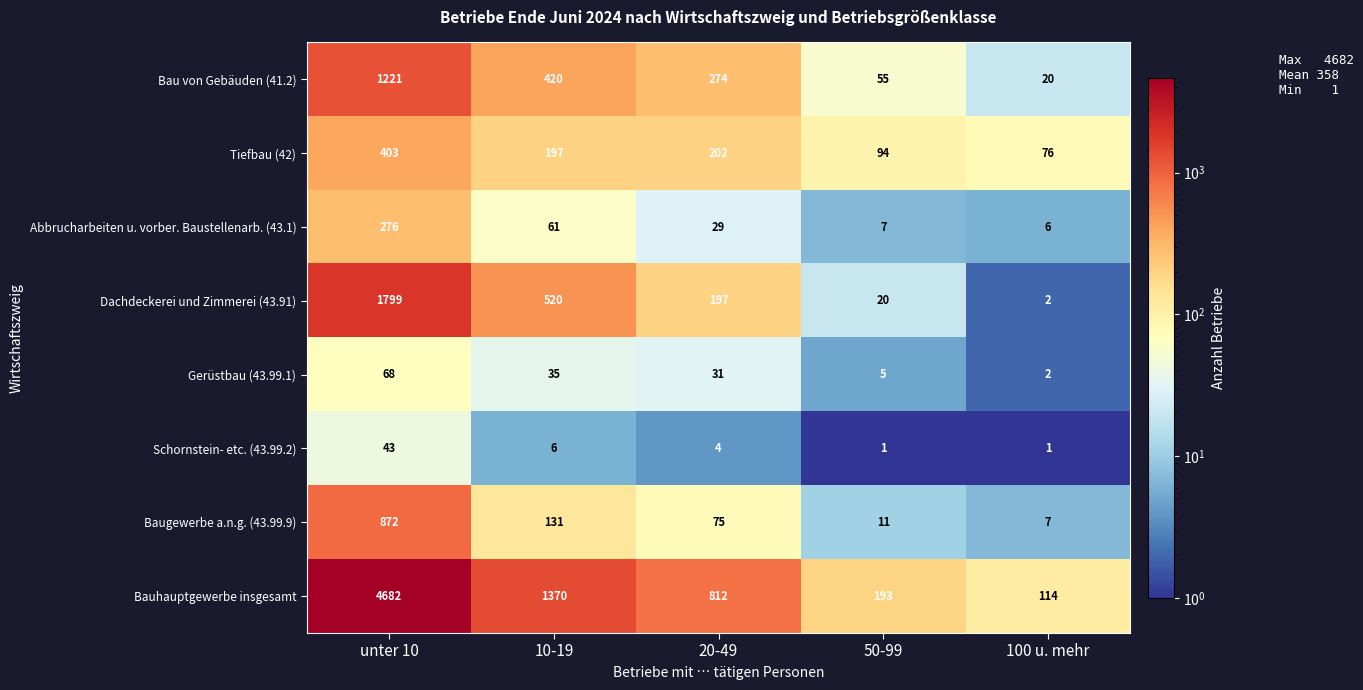

How many categories are shown in the chart?

5